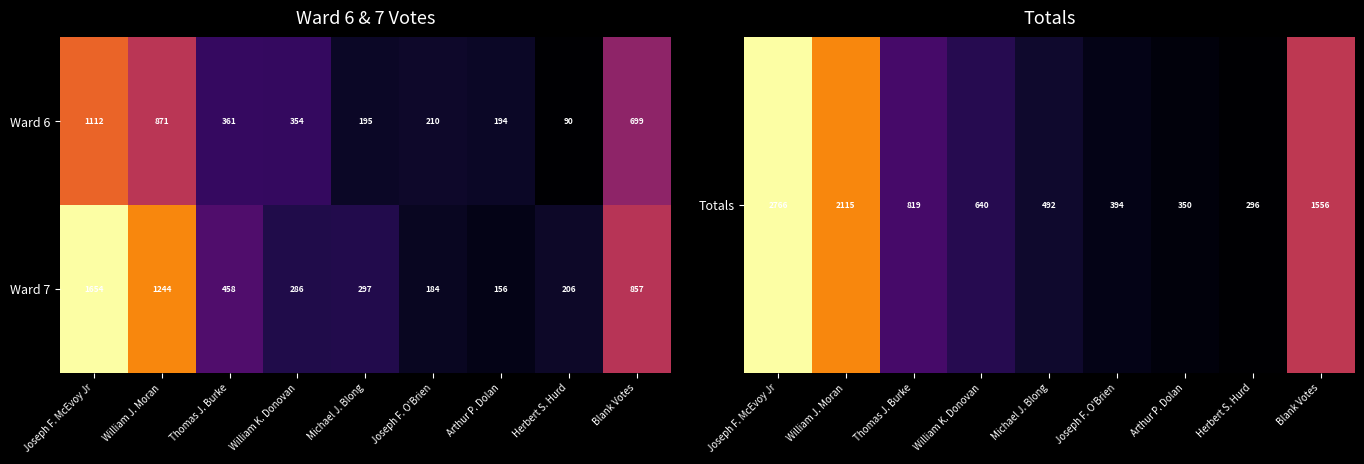

What is the difference between the maximum and second lowest values in the Ward 6 series?

918